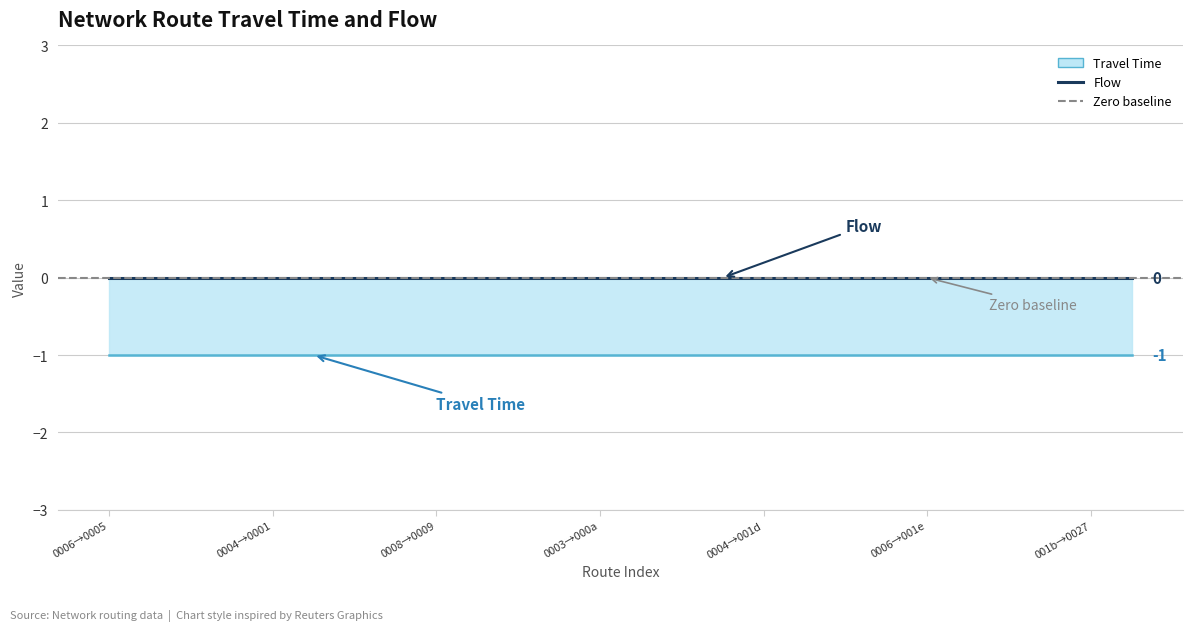

Reading right to left, transcribe all the data shown in this chart.

Travel Time: 25=-1	24=-1	23=-1	22=-1	21=-1	20=-1	19=-1	18=-1	17=-1	16=-1	15=-1	14=-1	13=-1	12=-1	11=-1	10=-1	9=-1	8=-1	7=-1	6=-1	5=-1	4=-1	3=-1	2=-1	1=-1	0=-1
Flow: 25=0	24=0	23=0	22=0	21=0	20=0	19=0	18=0	17=0	16=0	15=0	14=0	13=0	12=0	11=0	10=0	9=0	8=0	7=0	6=0	5=0	4=0	3=0	2=0	1=0	0=0